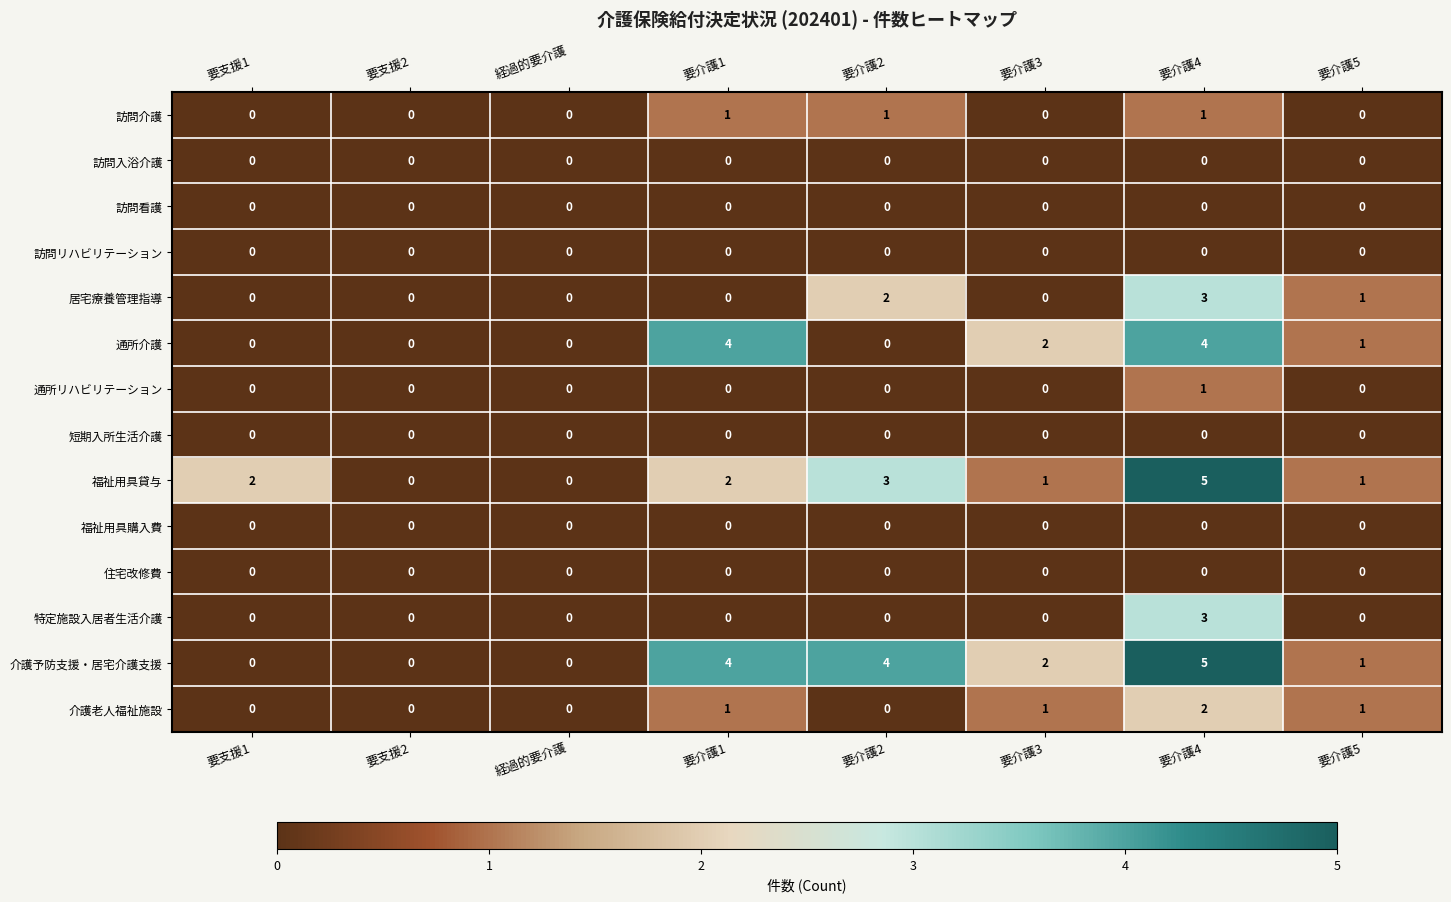

What is the difference between the 介護予防支援・居宅介護支援 values at 要支援2 and 要介護4?

5